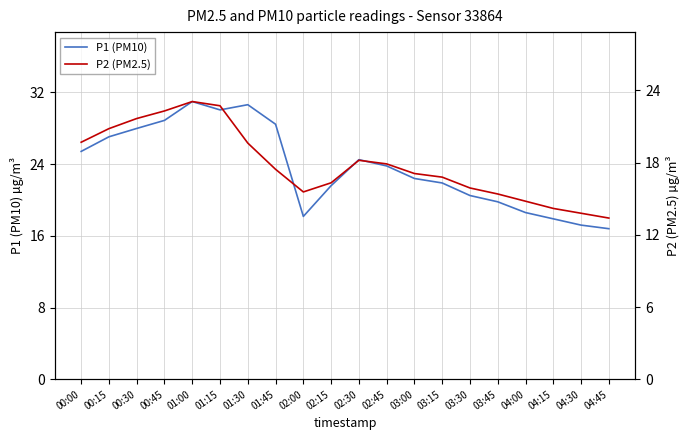

The value of P1 (PM10) at 03:15 is 7.8. True or false?

False